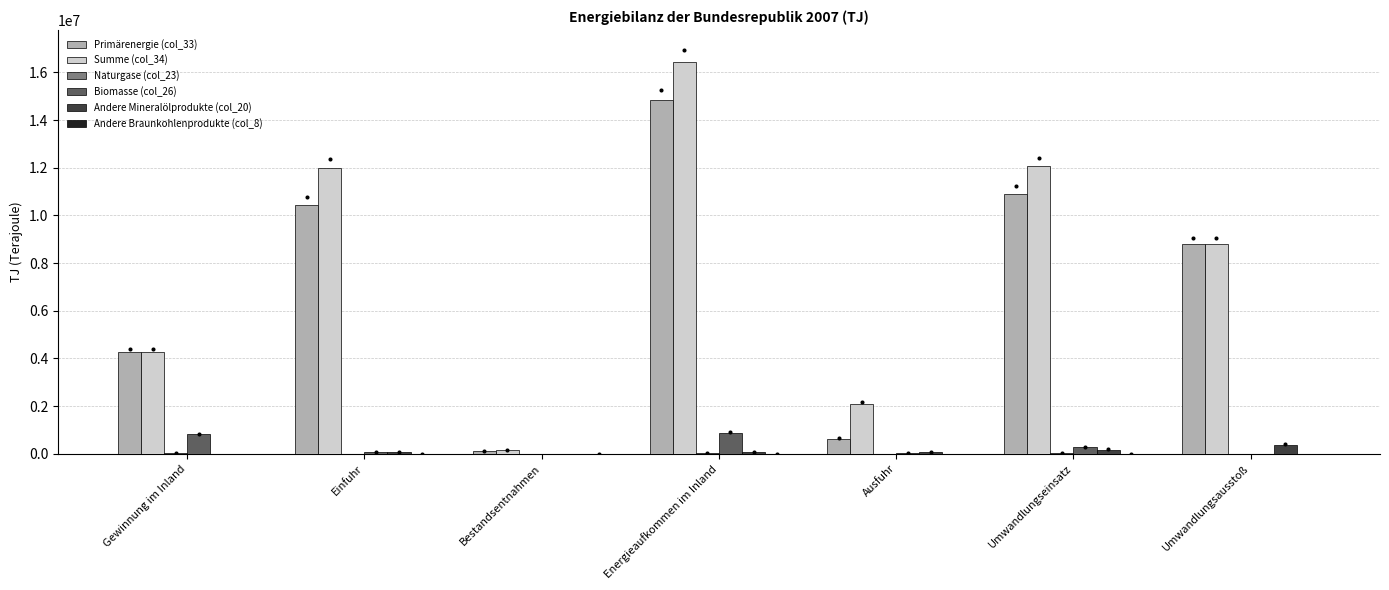

Which series has the largest Y range (max minus min)?

Summe (col_34)